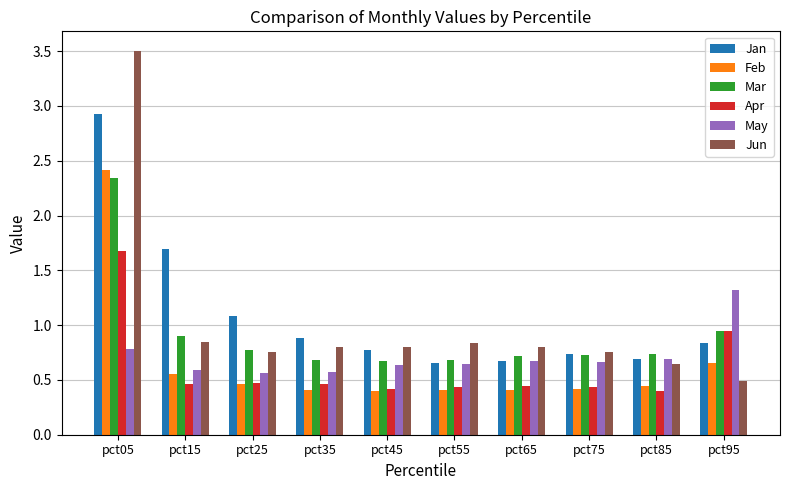

Read the Jan value at pct05.

2.9